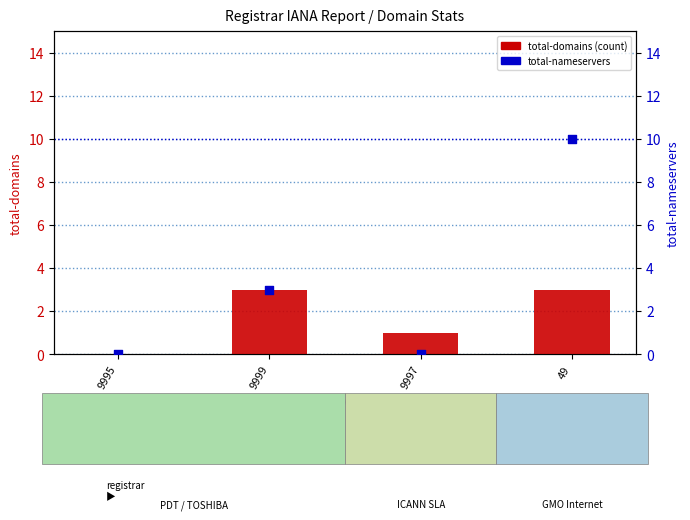

Which series reaches the minimum Y coordinate?

total-domains